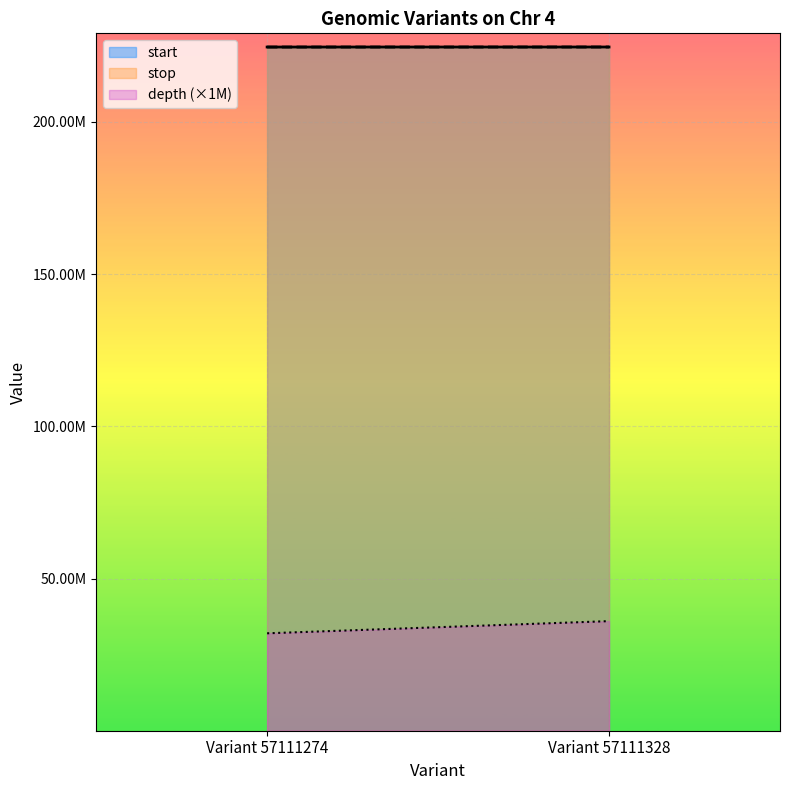

Does the chart display data point markers on the line(s)?

No